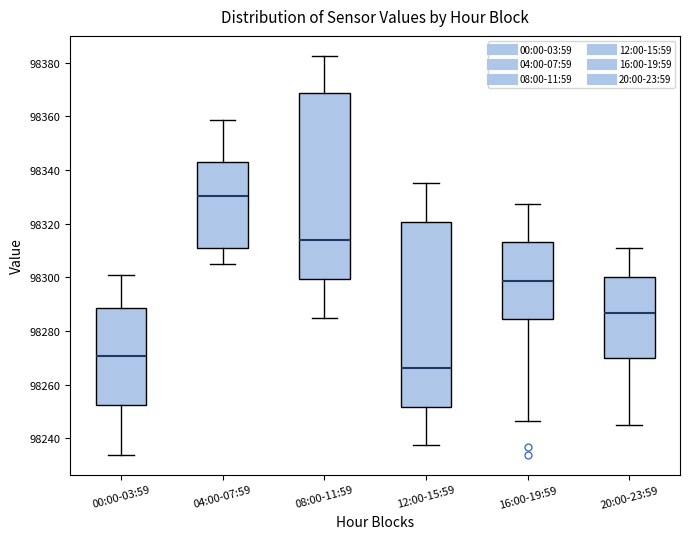

Where does the upper whisker of the box for 04:00-07:59 end on the y-axis? The values are not printed on the chart, so give them approximately, as read against the axis.

98358